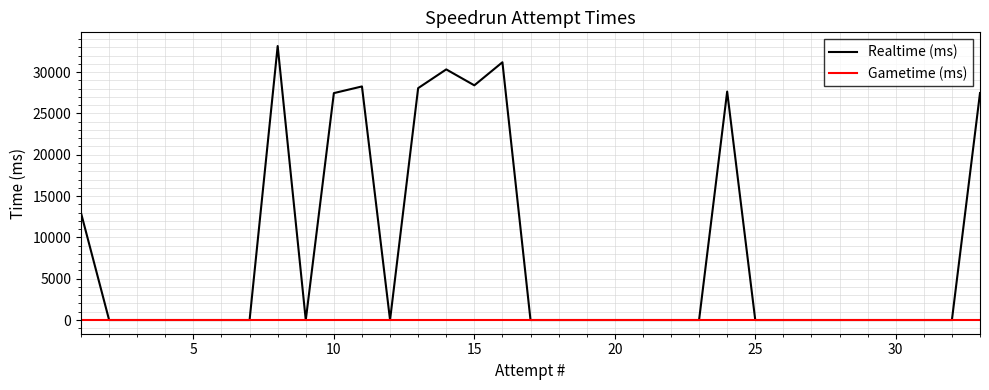

Which series has the largest total across all categories?

Realtime (ms)